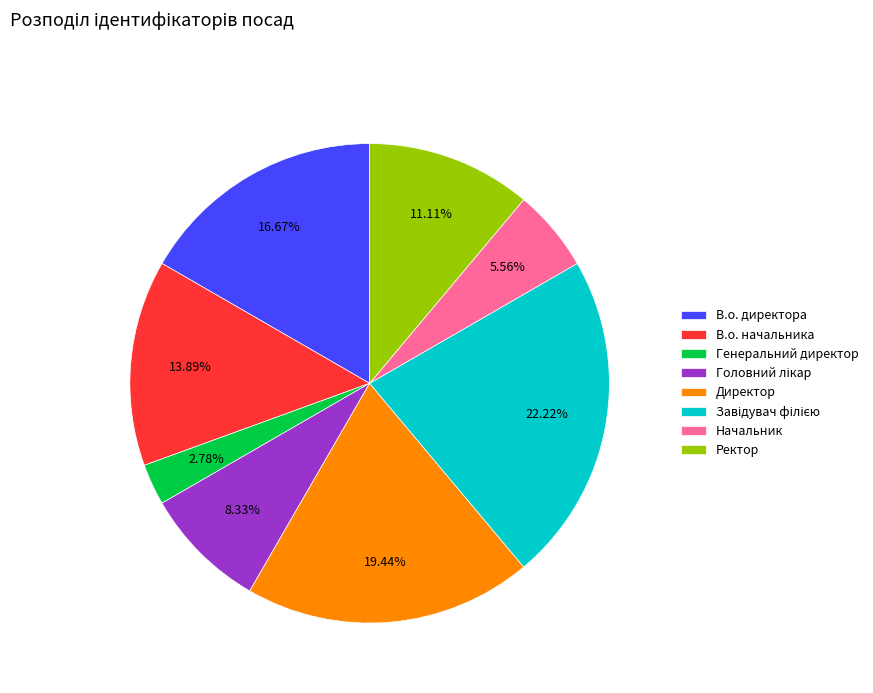

Is there any slice that represents more than half of the pie?

No